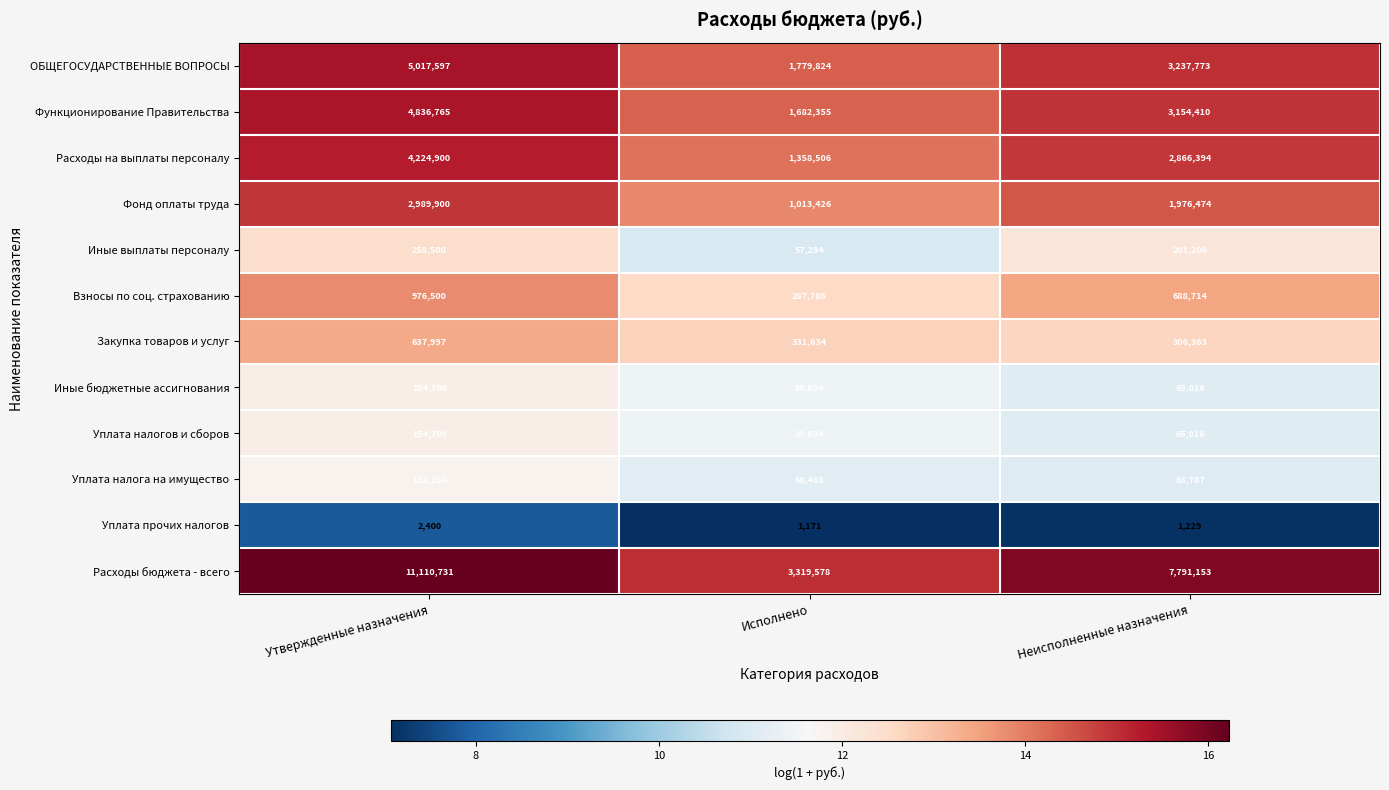

The Иные бюджетные ассигнования series shows 134571 at Исполнено. True or false?

False